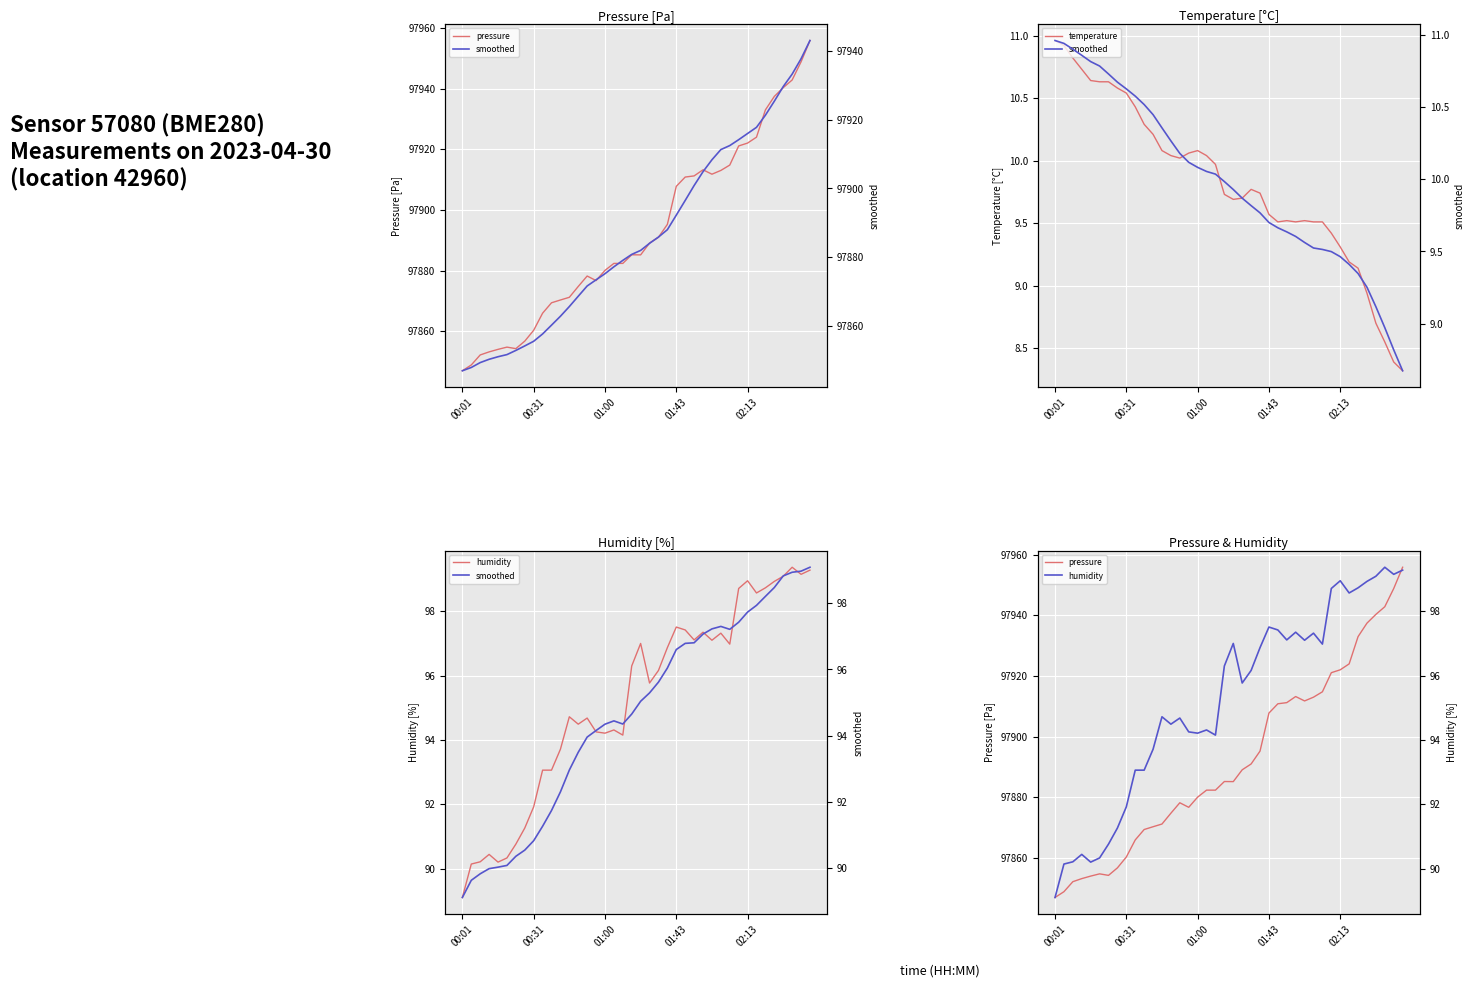

Where does the temperature series first go above 9?

00:01